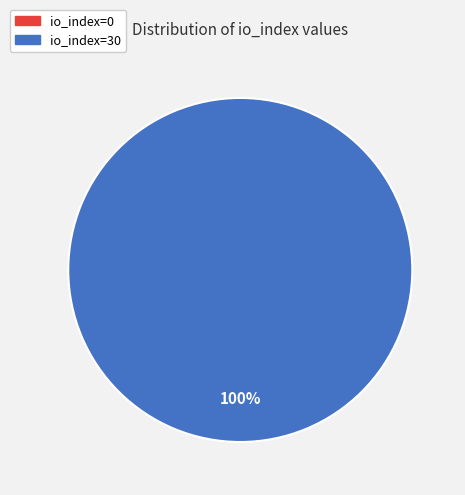

Is it true that io_index=0 is 7% of the pie?

False